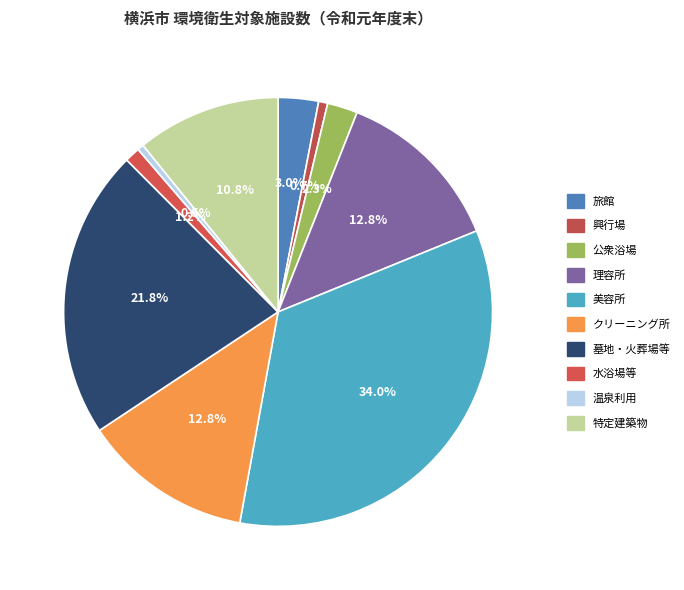

What percentage is the 美容所 slice, to the nearest percent?

34%